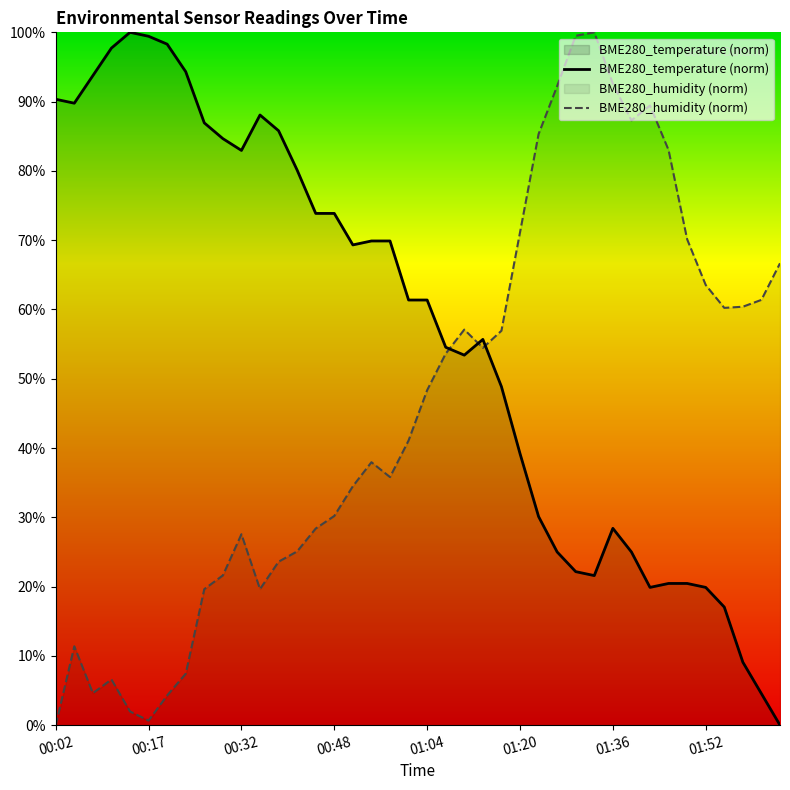

Reading left to right, transcribe all the data shown in this chart.

BME280_temperature (norm): 90.3	89.8	93.8	97.7	100.0	99.4	98.3	94.3	86.9	84.7	83.0	88.1	85.8	80.1	73.9	73.9	69.3	69.9	69.9	61.4	61.4	54.5	53.4	55.7	48.9	39.2	30.1	25.0	22.2	21.6	28.4	25.0	19.9	20.5	20.5	19.9	17.0	9.1	4.5	0.0
BME280_humidity (norm): 0.0	11.4	4.6	6.6	2.0	0.7	4.3	7.4	19.6	21.6	27.6	19.6	23.6	25.1	28.4	30.2	34.5	38.0	35.8	41.1	48.3	53.6	57.1	54.5	56.9	71.1	85.3	92.2	99.5	100.0	92.6	87.3	89.4	83.0	70.1	63.5	60.2	60.4	61.4	66.7